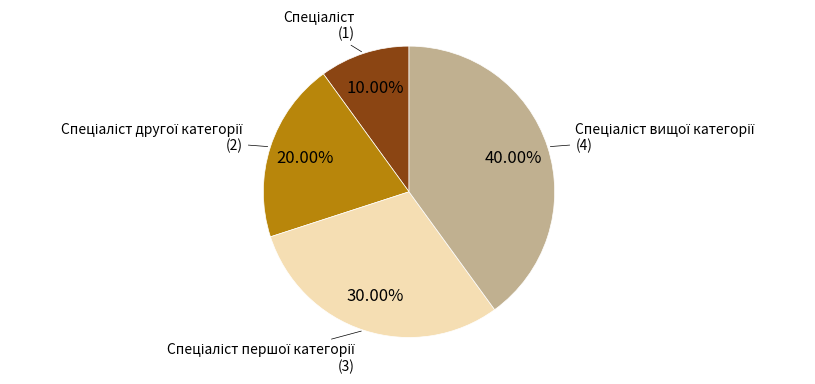

Is there any slice that represents more than half of the pie?

No